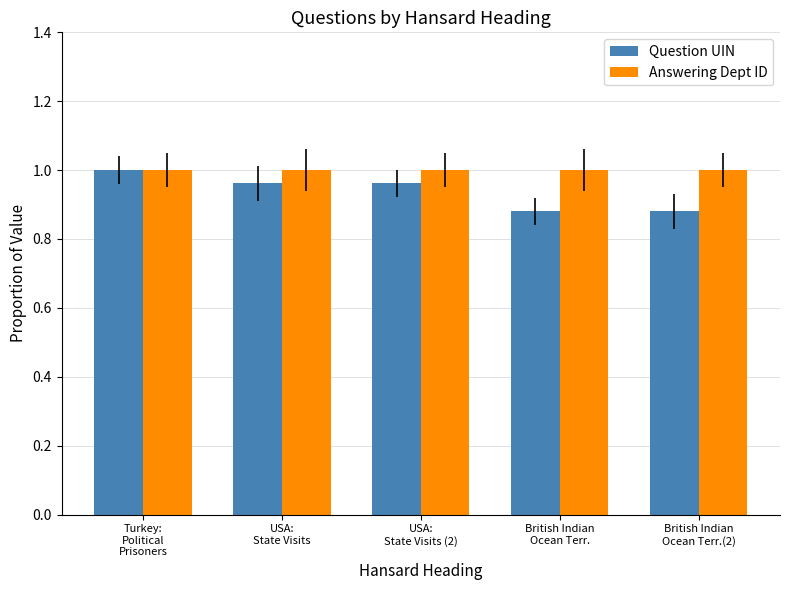

The Question UIN series shows 1.0 at USA:
State Visits (2). True or false?

True